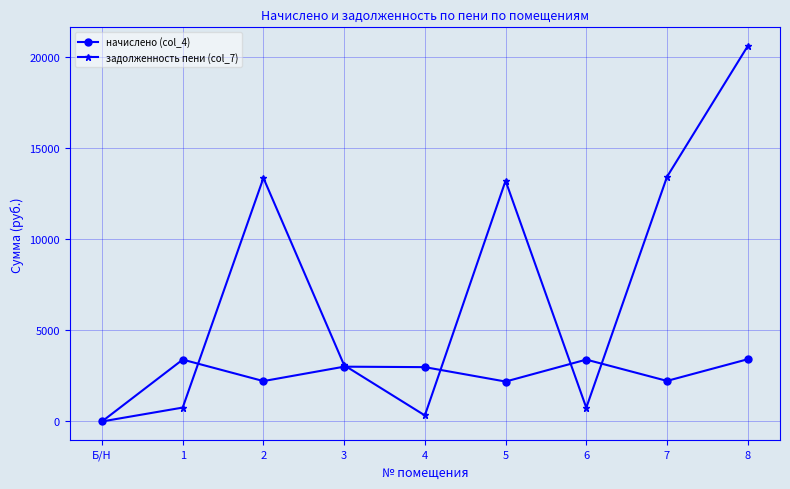

What are all the series names shown in the legend?

начислено (col_4), задолженность пени (col_7)